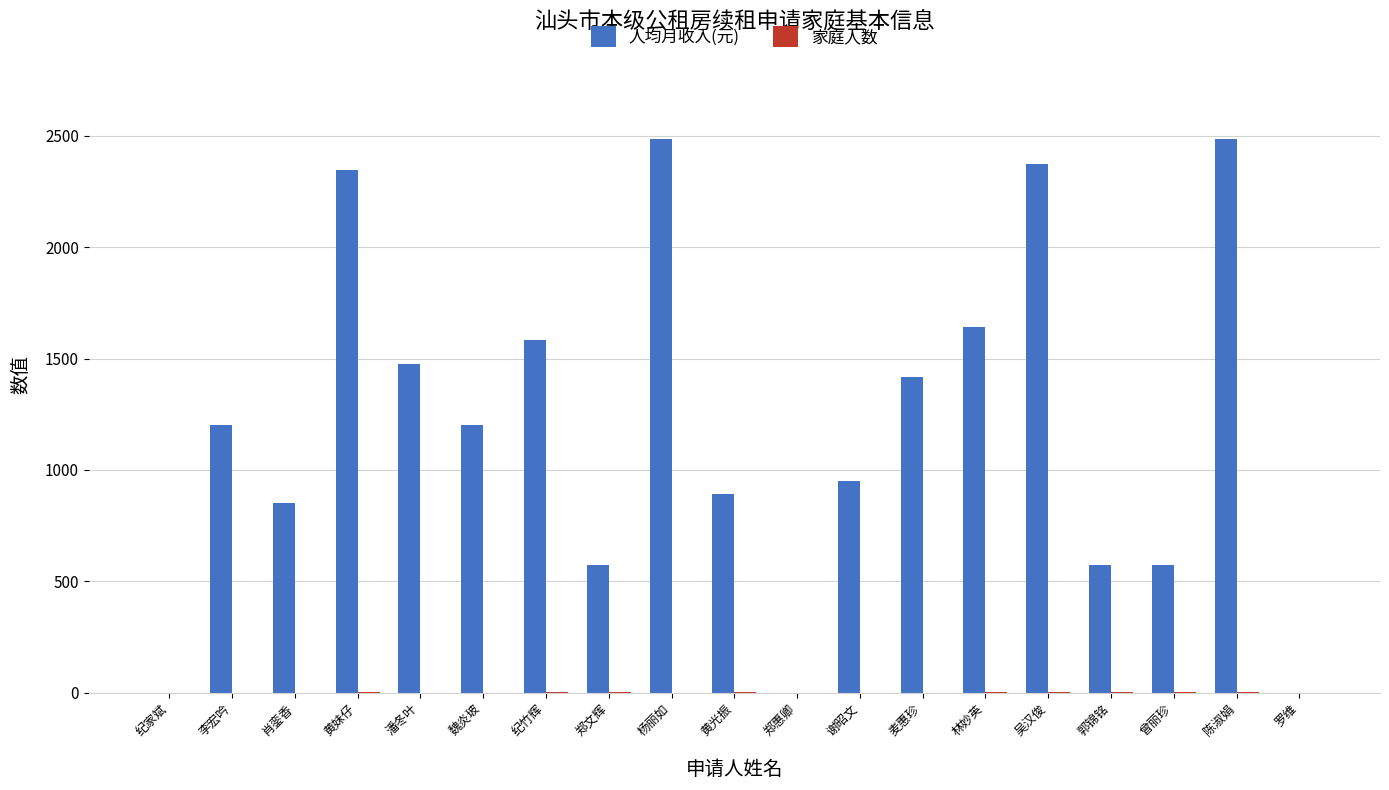

Which series has the largest total across all categories?

人均月收入(元)